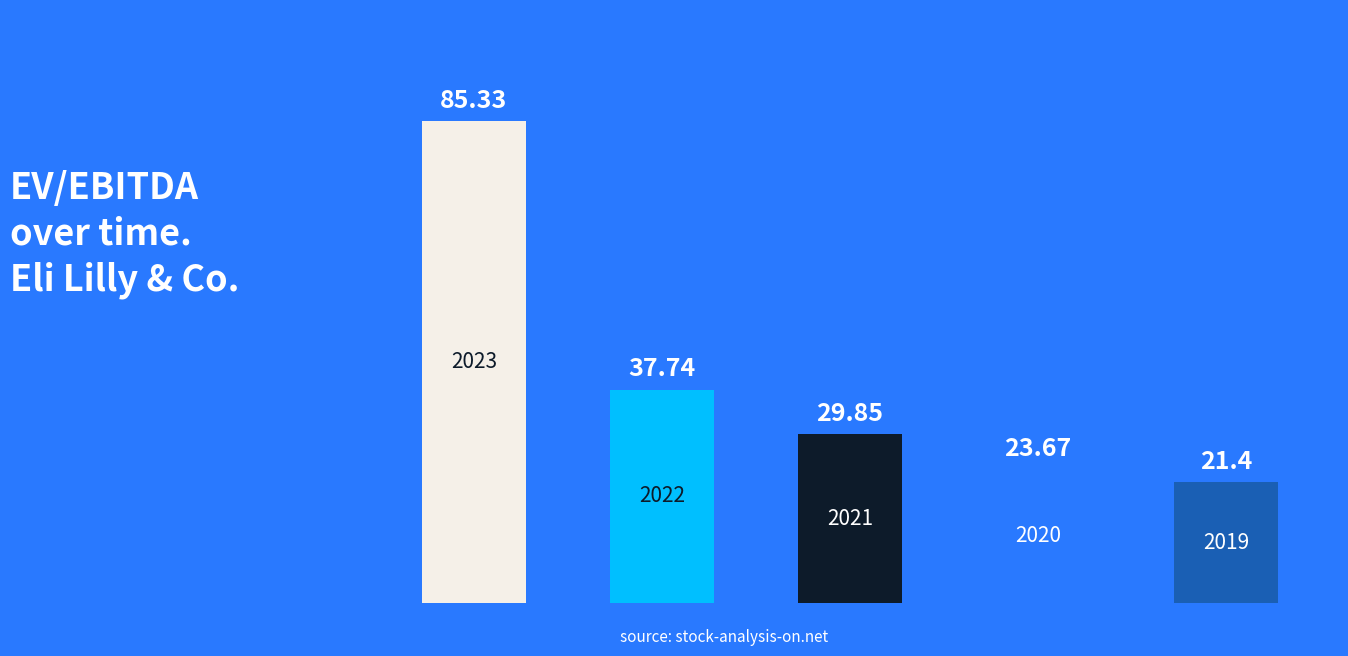

Reading left to right, what are all the values shown in this chart?

85.3	37.7	29.9	23.7	21.4